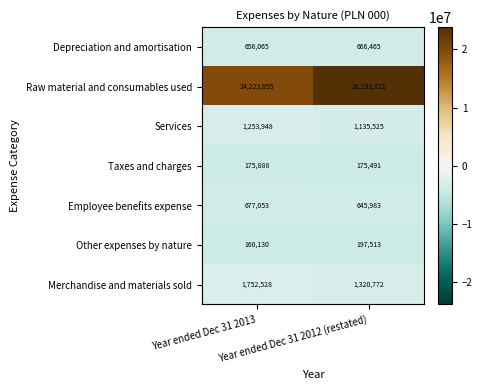

Rank the series by their maximum value, from highest to lowest.

Raw material and consumables used, Merchandise and materials sold, Services, Employee benefits expense, Depreciation and amortisation, Other expenses by nature, Taxes and charges